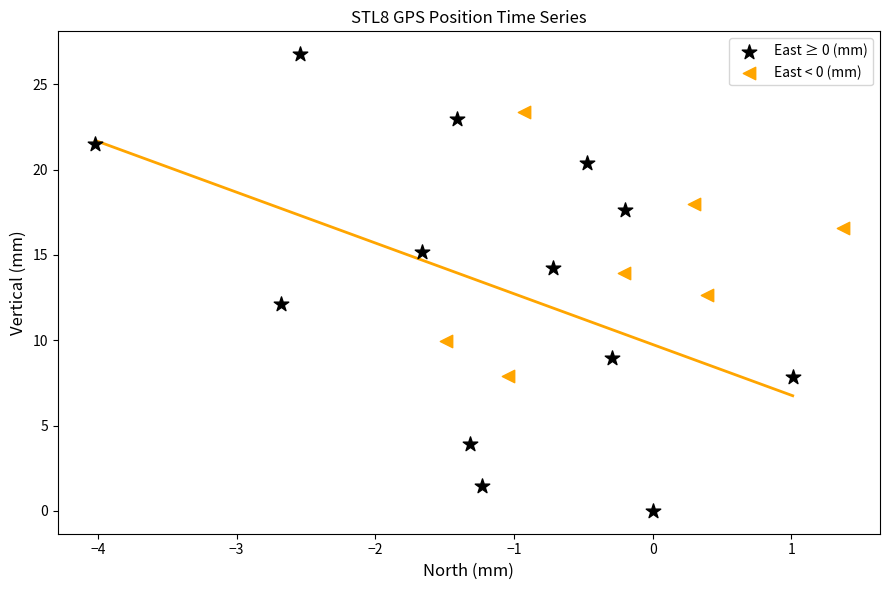

Which series contains the lowest Y value?

East ≥ 0 (mm)